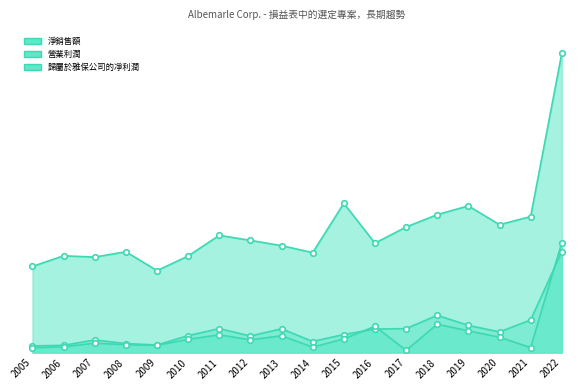

The value of 營業利潤 at 2005 is 108797. True or false?

False